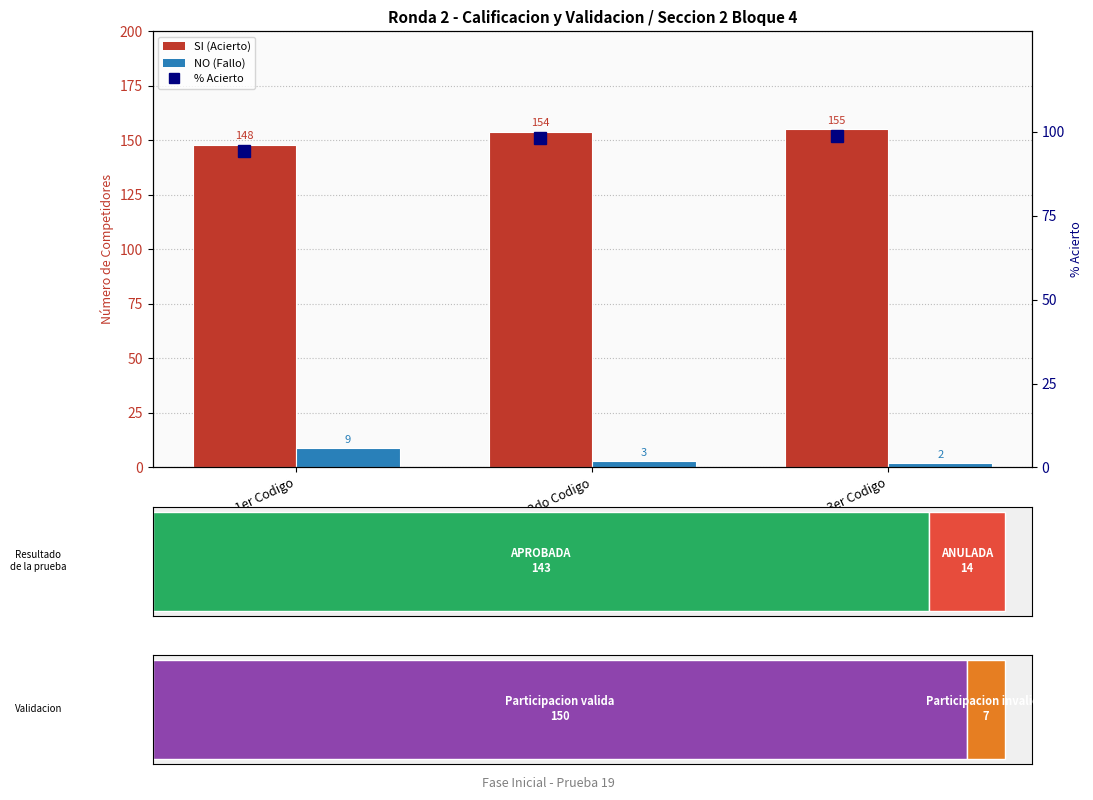

At which label does % Acierto first exceed 98?

2do Codigo